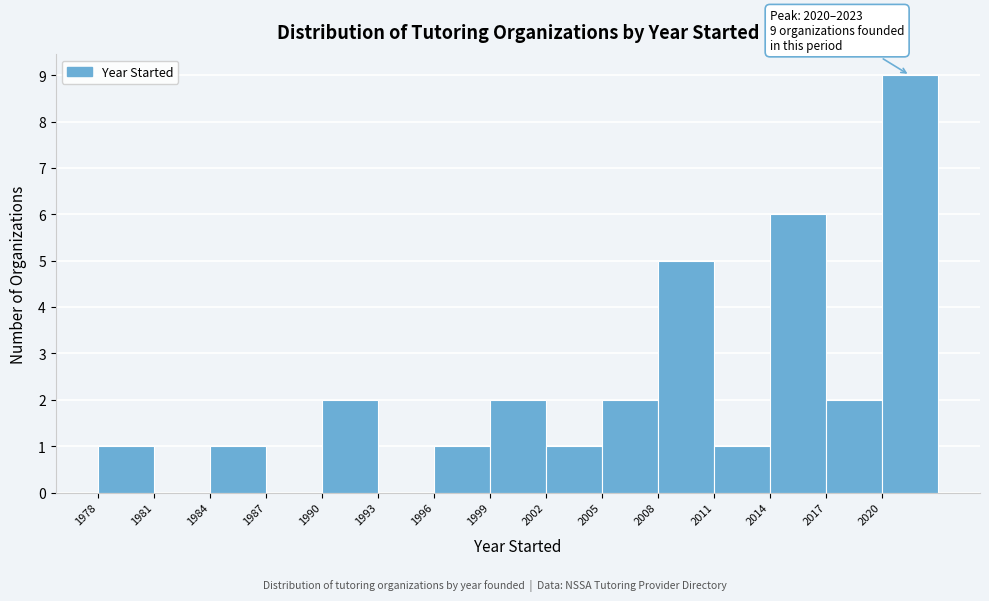

Which range on the x-axis has the tallest bar?

2020 to 2023